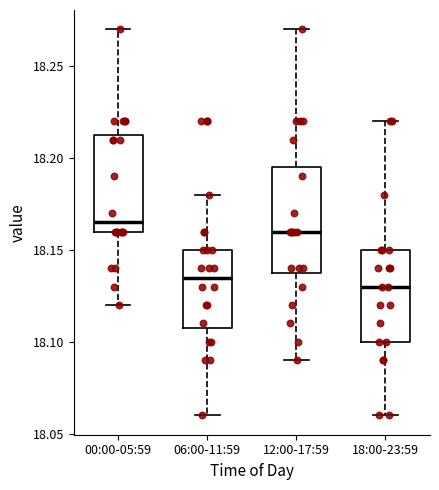

Reading left to right, read every box against the y-axis: the position of its median line, the range the box covers, and the ends of its whiskers. The values are not printed on the chart, so give them approximately, as read against the axis.

00:00-05:59: median 18.165, box 18.160 to 18.215, whiskers 18.120 to 18.270
06:00-11:59: median 18.135, box 18.110 to 18.150, whiskers 18.060 to 18.180
12:00-17:59: median 18.160, box 18.140 to 18.195, whiskers 18.090 to 18.270
18:00-23:59: median 18.130, box 18.100 to 18.150, whiskers 18.060 to 18.220